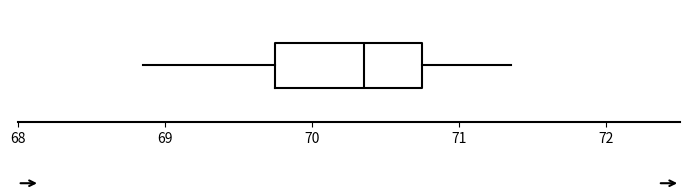

Where does the median line of the box sit on the x-axis? The values are not printed on the chart, so give them approximately, as read against the axis.

70.4